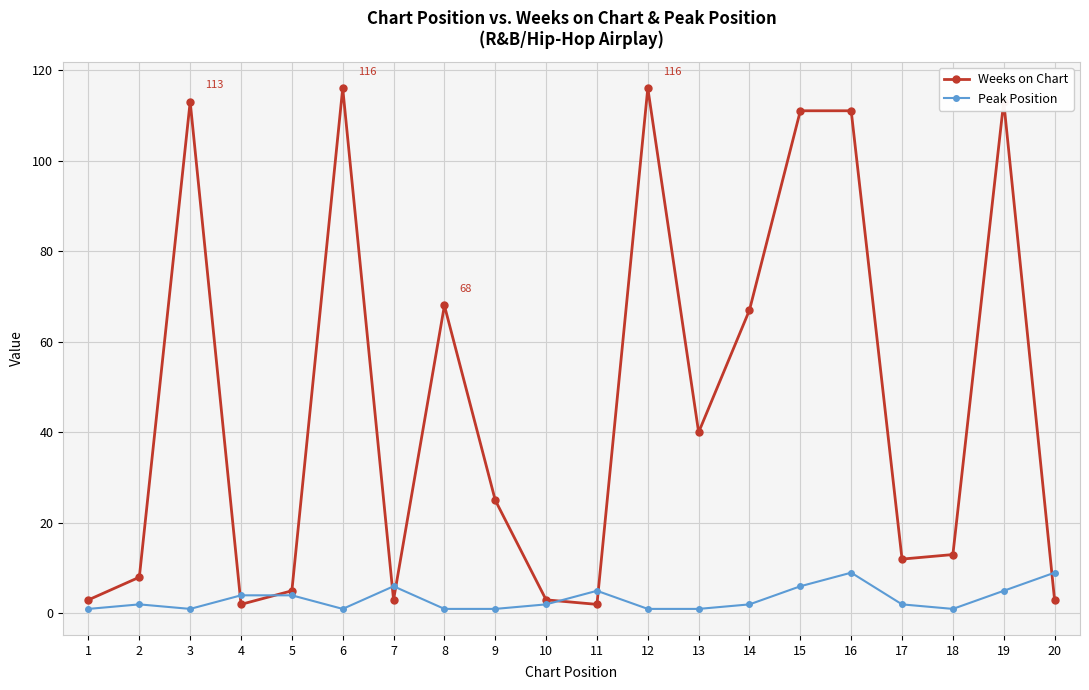

Is it true that Weeks on Chart equals 69 at 6?

False